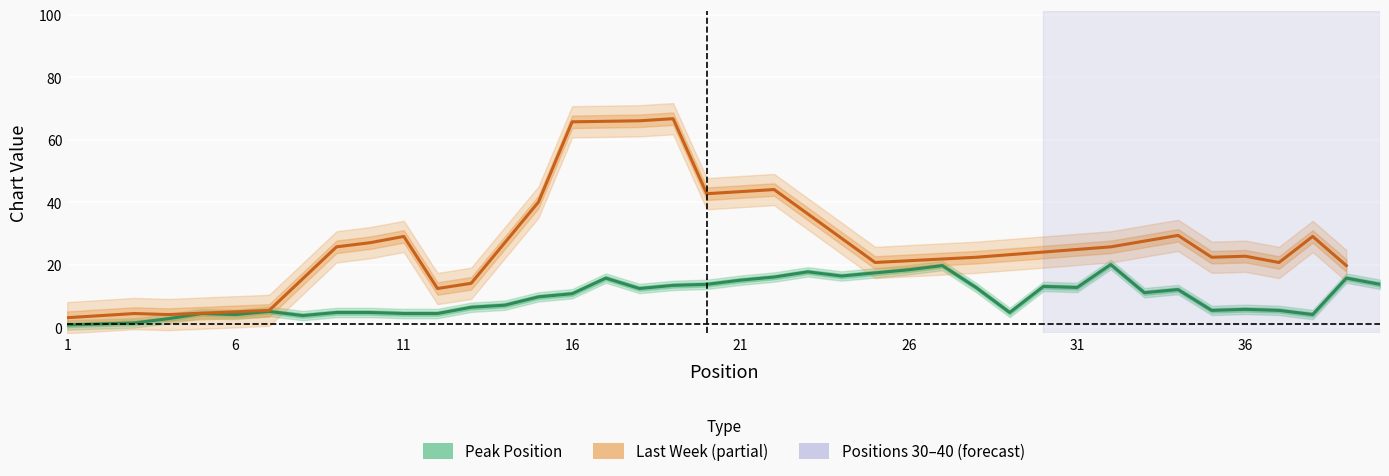

Which has a higher value, 13 or 26?

26